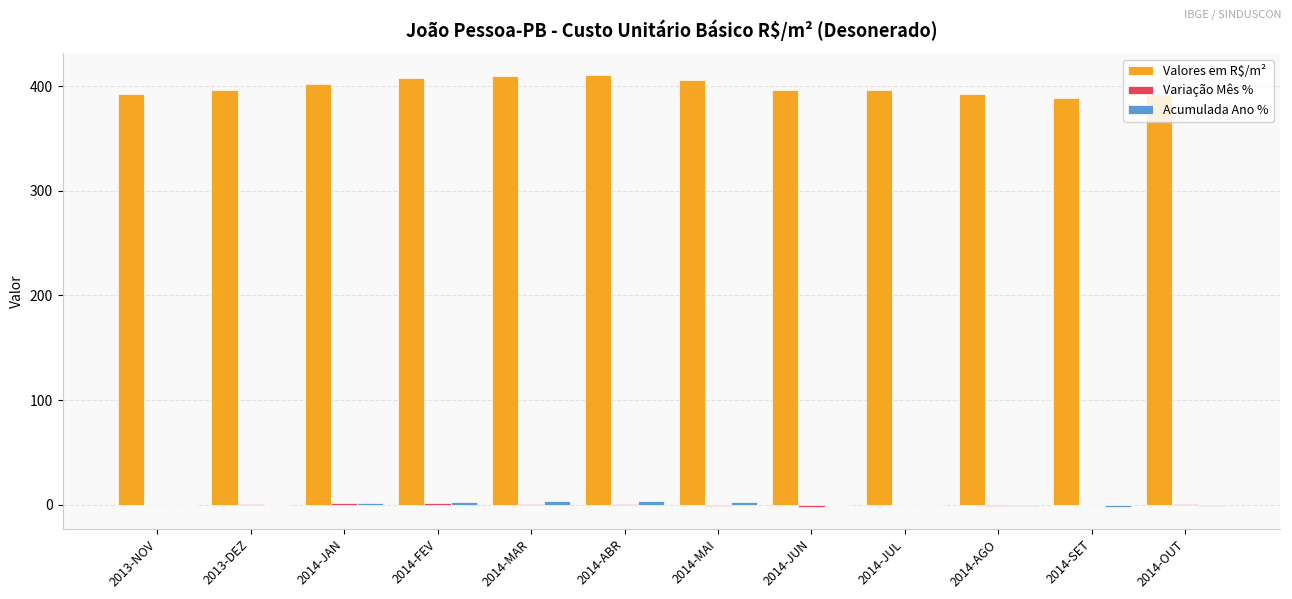

The Valores em R$/m² series shows 251.0 at 2014-JUN. True or false?

False